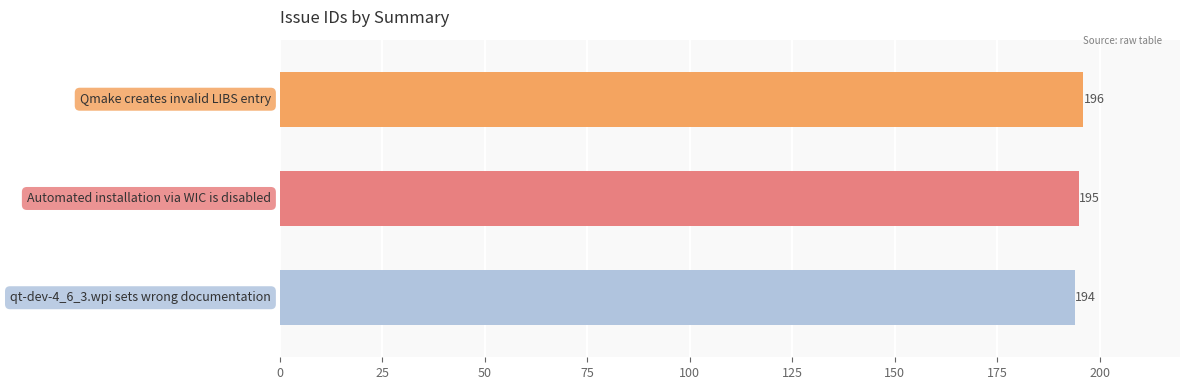

How many data points are less than 195?

1